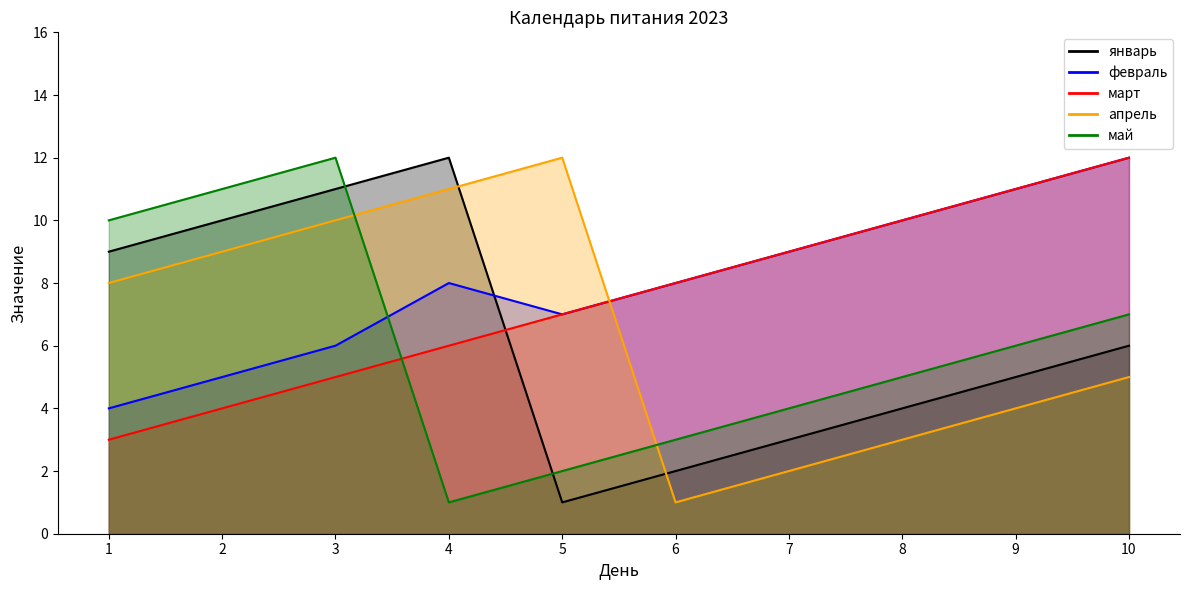

Is the value of май at 9 greater than the value of март at 10?

No